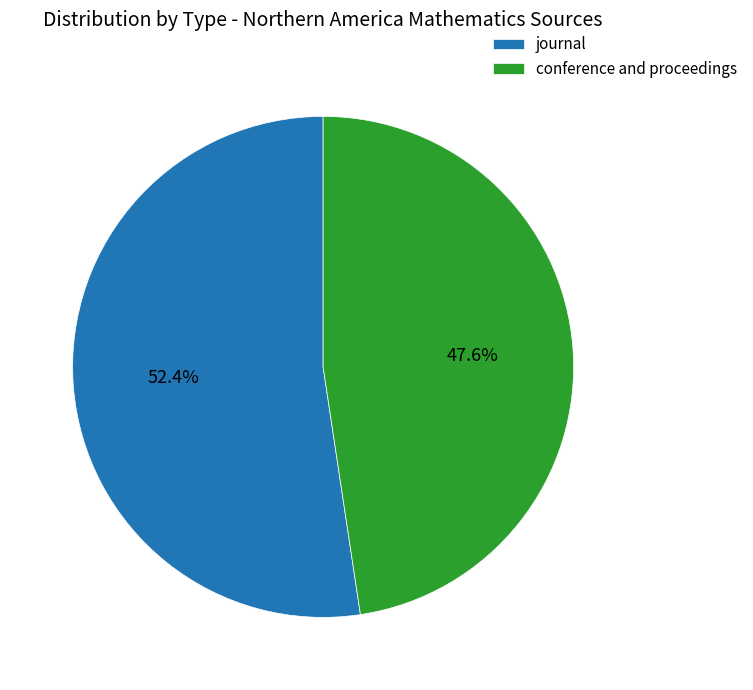

Between journal and conference and proceedings, which is larger?

journal